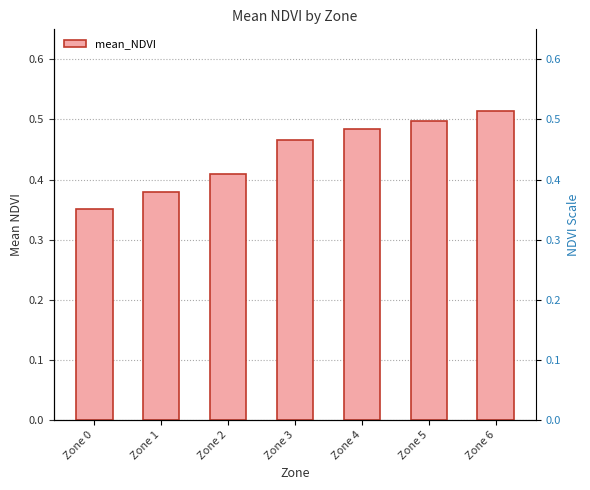

Reading right to left, list all the values displayed in this chart.

0.5	0.5	0.5	0.5	0.4	0.4	0.4